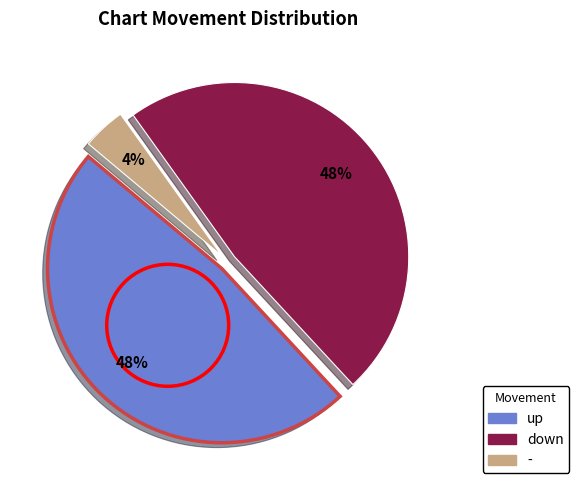

Is it true that down is 37% of the pie?

False